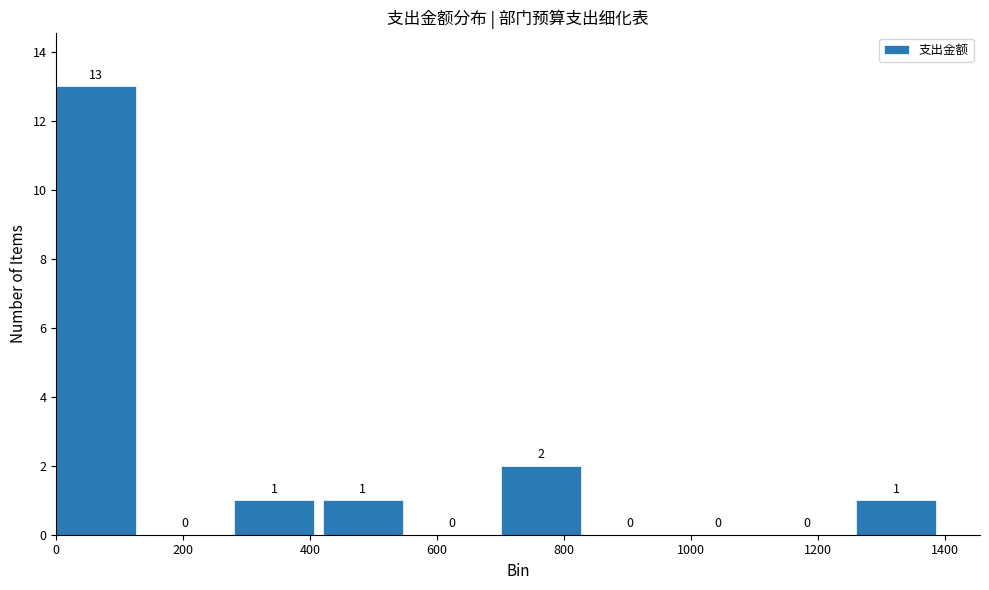

Reading left to right, list every bar in this chart as the range it spans on the x-axis followed by its height.

0 to 140: 13
140 to 280: 0
280 to 420: 1
420 to 560: 1
560 to 700: 0
700 to 840: 2
840 to 980: 0
980 to 1120: 0
1120 to 1260: 0
1260 to 1400: 1